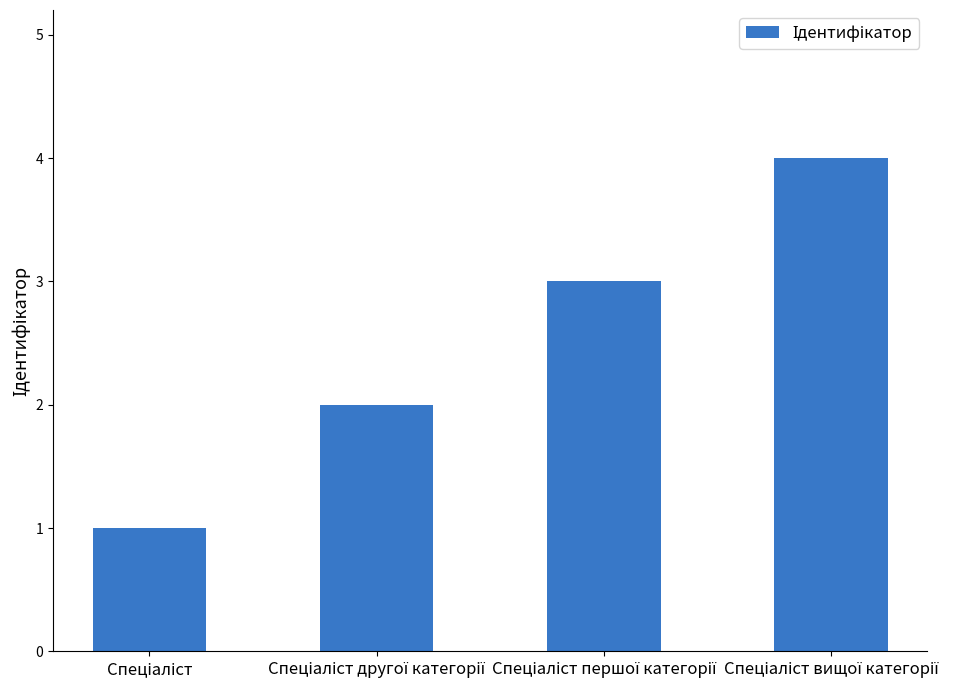

What is the maximum value shown in the chart?

4